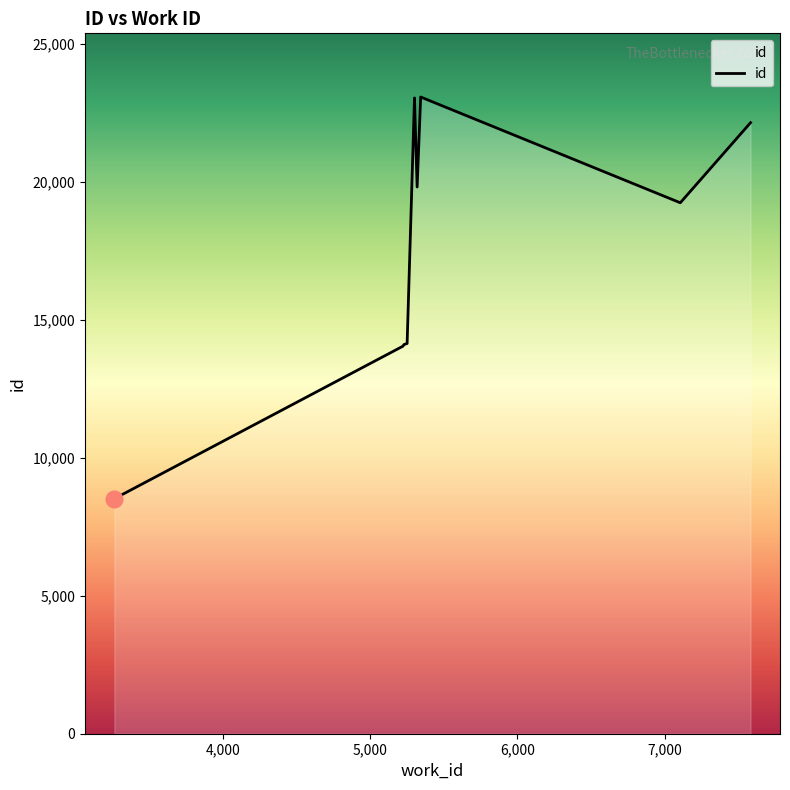

Is it true that the value at 3263 is 3872?

False